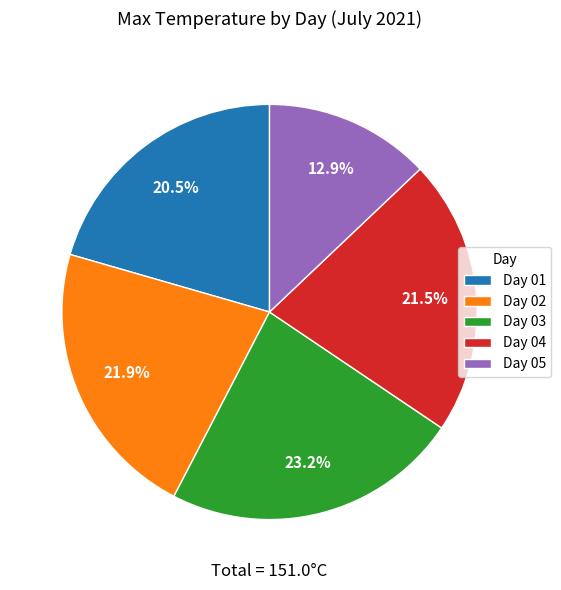

How much of the chart is everything except Day 02?

78.1%